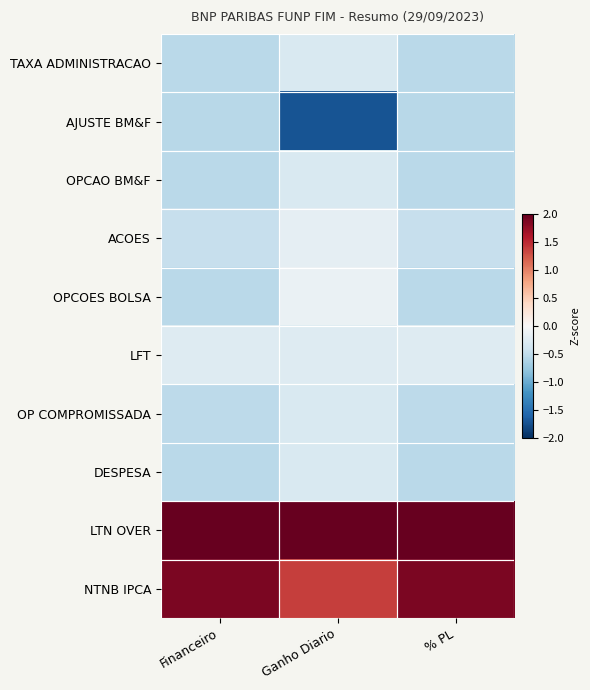

Which series has the largest total across all categories?

LTN OVER